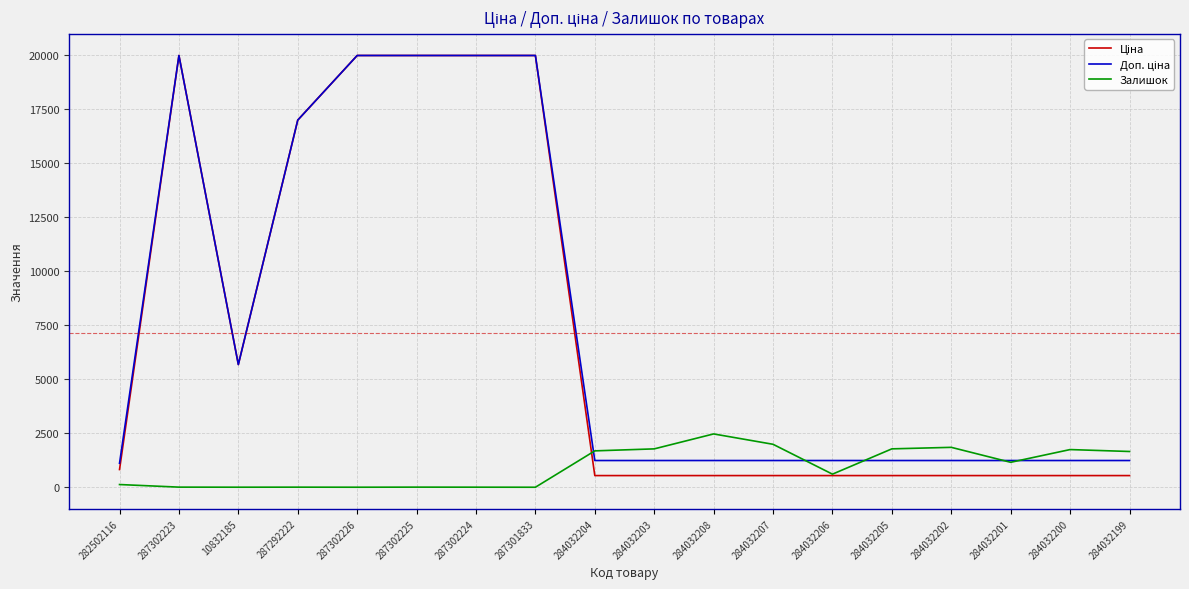

What is the difference between the highest and lowest values at 284032205?

1236.0